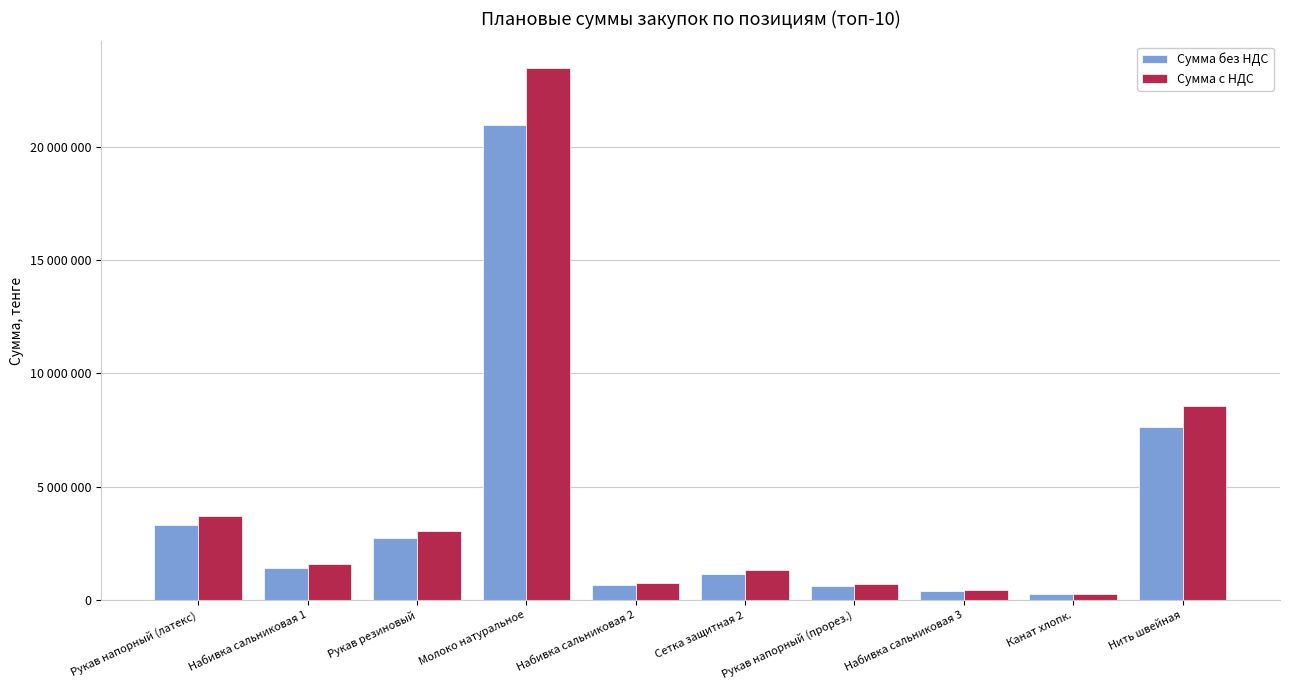

What is the difference between the second highest and minimum values in the Сумма с НДС series?

8279040.0